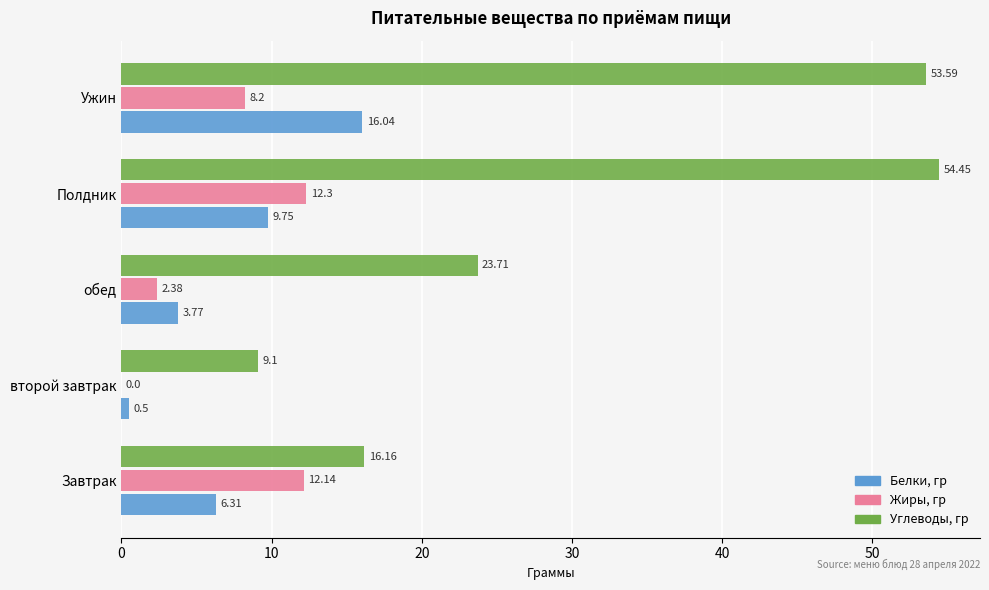

Where is Белки, гр nearest to the value 8?

Завтрак